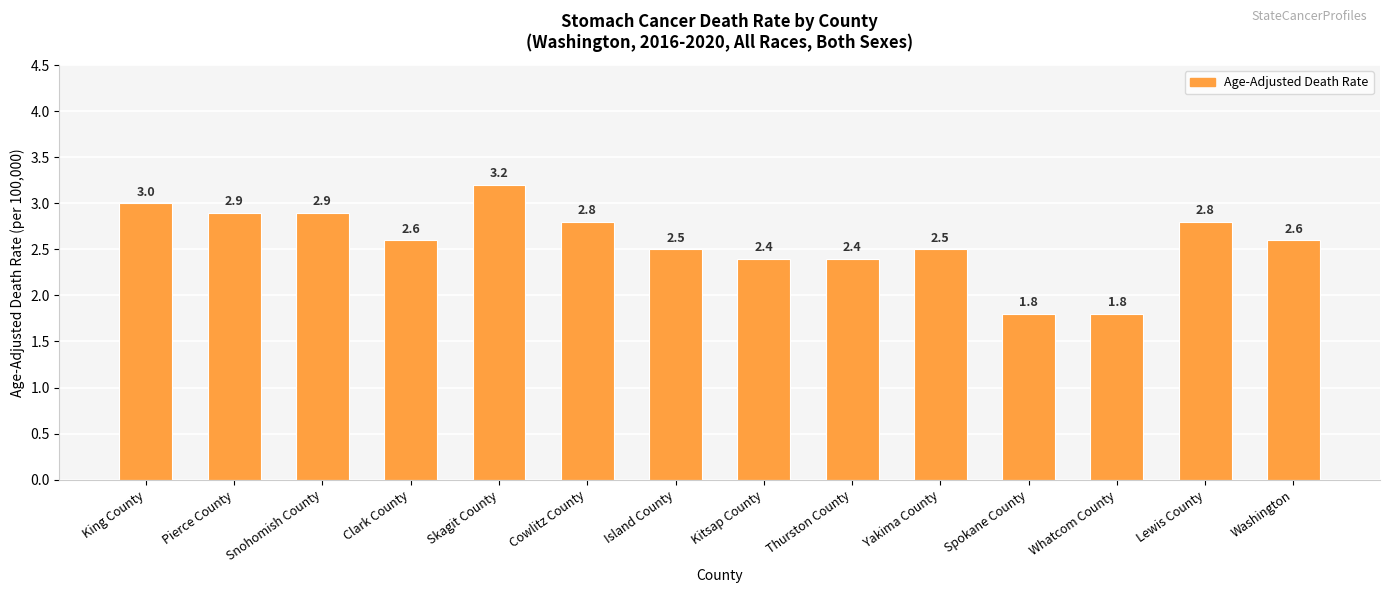

Reading right to left, transcribe all the data shown in this chart.

2.6	2.8	1.8	1.8	2.5	2.4	2.4	2.5	2.8	3.2	2.6	2.9	2.9	3.0